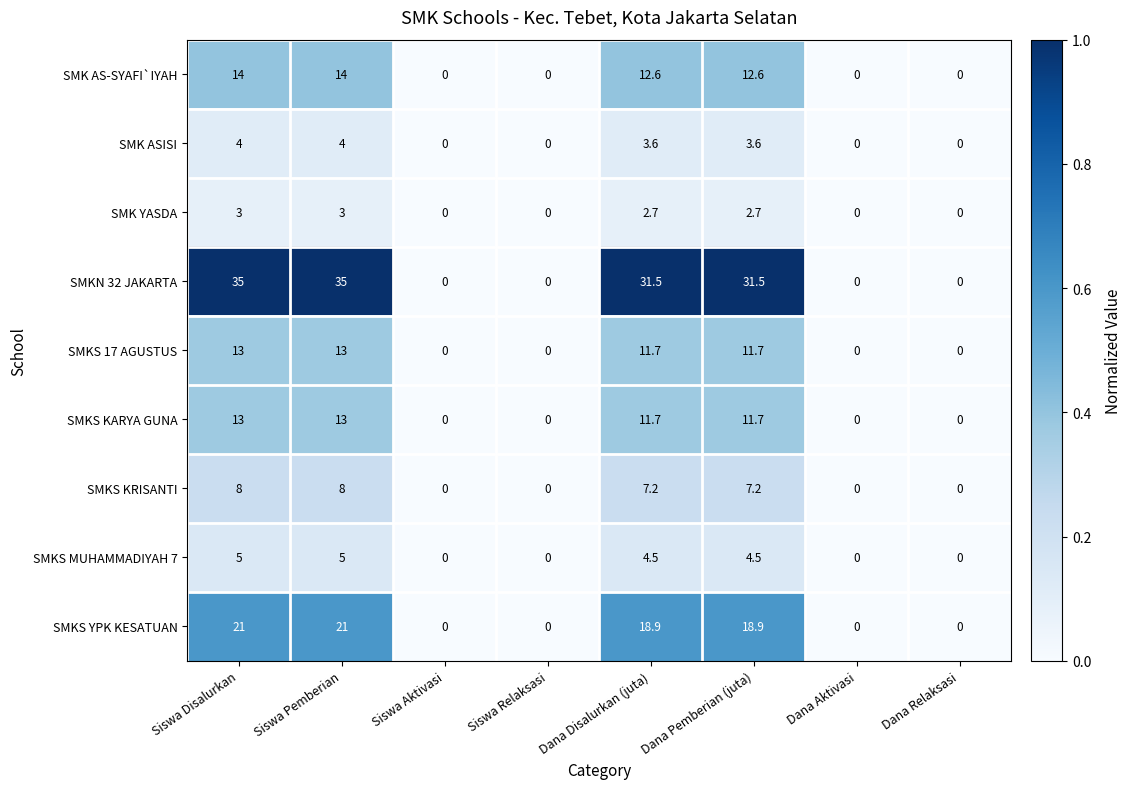

What is the average value of the SMKS KARYA GUNA series?

6.2